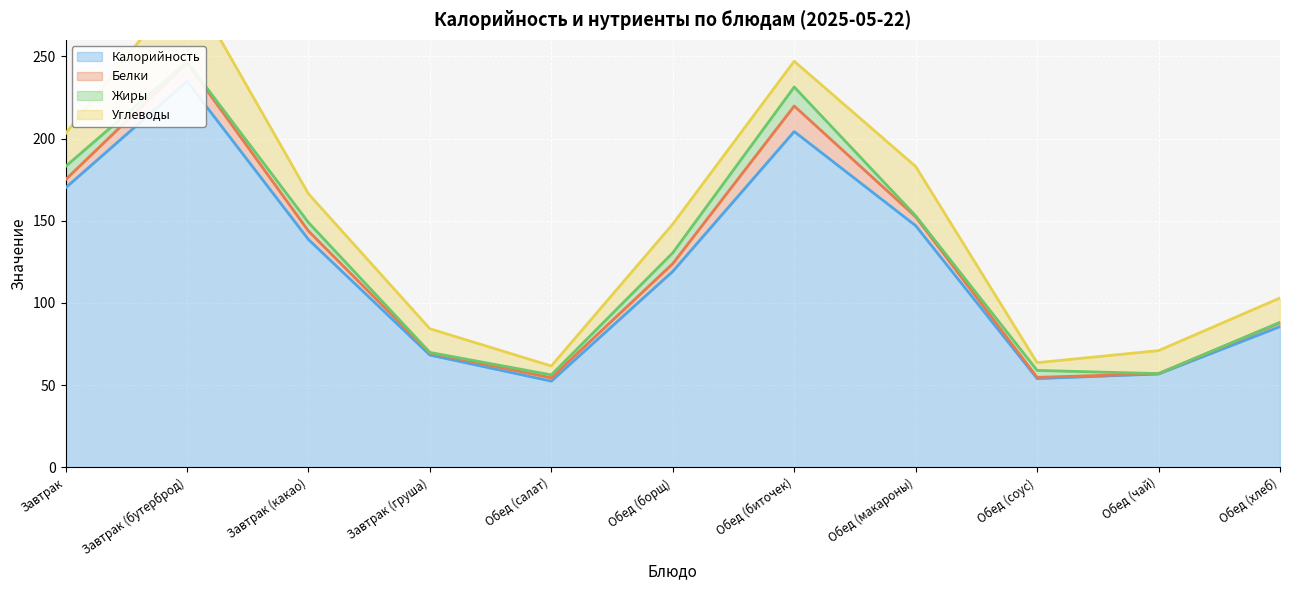

What is the total value across all series at Обед (соус)?

63.7